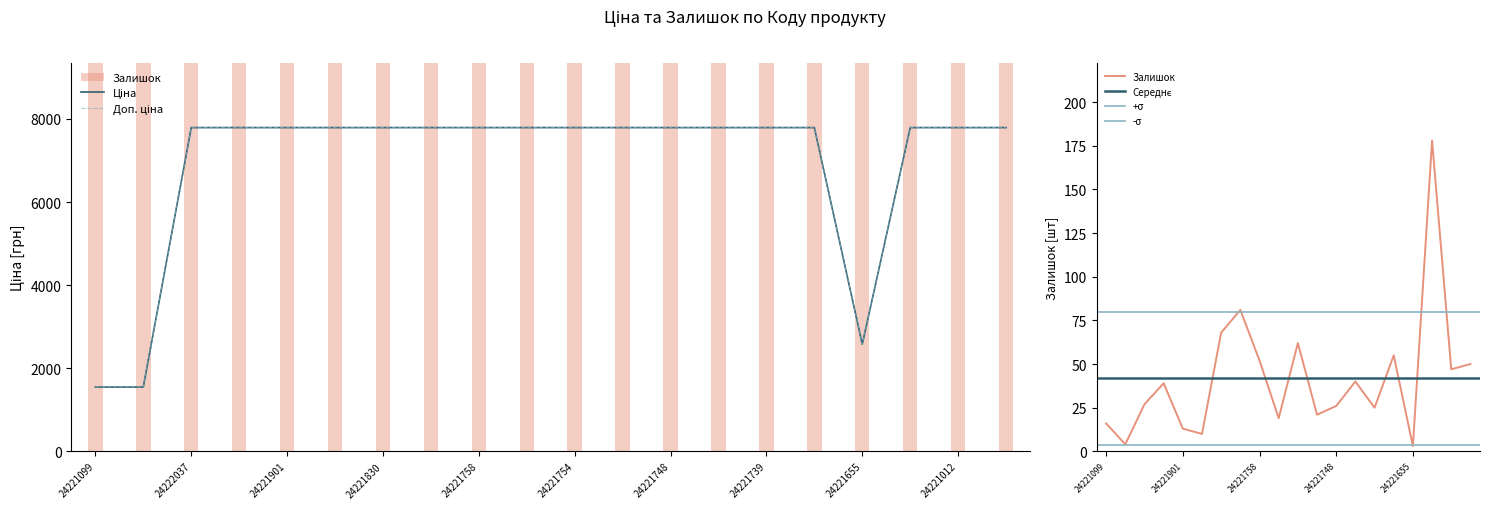

Reading left to right, list all the values displayed in this chart.

Ціна: 24221099=1547.7	24221043=1547.7	24222037=7792.9	24222031=7792.9	24221901=7792.9	24221853=7792.9	24221830=7792.9	24221824=7792.9	24221758=7792.9	24221757=7792.9	24221754=7792.9	24221753=7792.9	24221748=7792.9	24221747=7792.9	24221739=7792.9	24221696=7792.9	24221655=2578.7	24221138=7792.9	24221012=7792.9	24220913=7792.9
Доп. ціна: 24221099=1548.0	24221043=1548.0	24222037=7792.9	24222031=7792.9	24221901=7792.9	24221853=7792.9	24221830=7792.9	24221824=7792.9	24221758=7792.9	24221757=7792.9	24221754=7792.9	24221753=7792.9	24221748=7792.9	24221747=7792.9	24221739=7792.9	24221696=7792.9	24221655=2579.0	24221138=7792.9	24221012=7792.9	24220913=7792.9
Залишок: 24221099=16.0	24221043=4.0	24222037=27.0	24222031=39.0	24221901=13.0	24221853=10.0	24221830=68.0	24221824=81.0	24221758=52.0	24221757=19.0	24221754=62.0	24221753=21.0	24221748=26.0	24221747=40.0	24221739=25.0	24221696=55.0	24221655=3.0	24221138=178.0	24221012=47.0	24220913=50.0